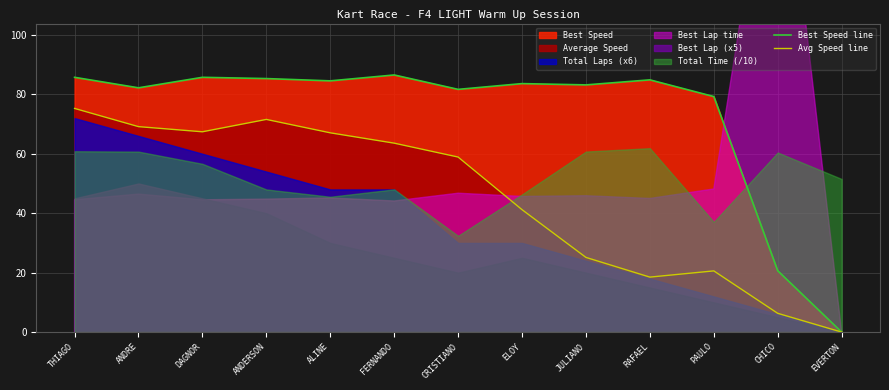

What is the label of the 12th point from the right?

ANDRE